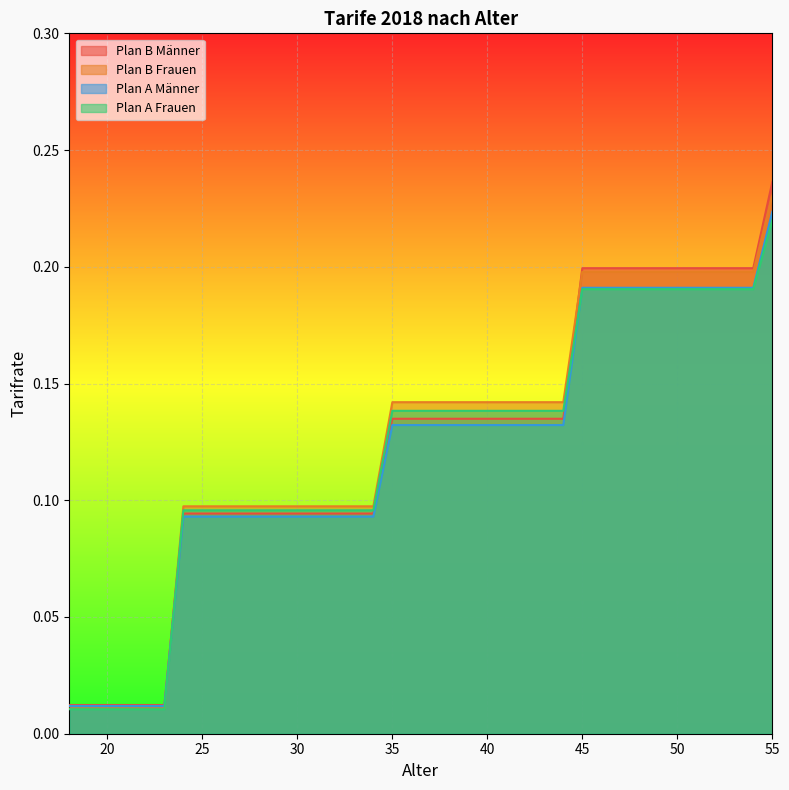

Reading left to right, extract all data points from this chart.

Plan B Männer: 18=0.0	19=0.0	20=0.0	21=0.0	22=0.0	23=0.0	24=0.1	25=0.1	26=0.1	27=0.1	28=0.1	29=0.1	30=0.1	31=0.1	32=0.1	33=0.1	34=0.1	35=0.1	36=0.1	37=0.1	38=0.1	39=0.1	40=0.1	41=0.1	42=0.1	43=0.1	44=0.1	45=0.2	46=0.2	47=0.2	48=0.2	49=0.2	50=0.2	51=0.2	52=0.2	53=0.2	54=0.2	55=0.2
Plan B Frauen: 18=0.0	19=0.0	20=0.0	21=0.0	22=0.0	23=0.0	24=0.1	25=0.1	26=0.1	27=0.1	28=0.1	29=0.1	30=0.1	31=0.1	32=0.1	33=0.1	34=0.1	35=0.1	36=0.1	37=0.1	38=0.1	39=0.1	40=0.1	41=0.1	42=0.1	43=0.1	44=0.1	45=0.2	46=0.2	47=0.2	48=0.2	49=0.2	50=0.2	51=0.2	52=0.2	53=0.2	54=0.2	55=0.2
Plan A Männer: 18=0.0	19=0.0	20=0.0	21=0.0	22=0.0	23=0.0	24=0.1	25=0.1	26=0.1	27=0.1	28=0.1	29=0.1	30=0.1	31=0.1	32=0.1	33=0.1	34=0.1	35=0.1	36=0.1	37=0.1	38=0.1	39=0.1	40=0.1	41=0.1	42=0.1	43=0.1	44=0.1	45=0.2	46=0.2	47=0.2	48=0.2	49=0.2	50=0.2	51=0.2	52=0.2	53=0.2	54=0.2	55=0.2
Plan A Frauen: 18=0.0	19=0.0	20=0.0	21=0.0	22=0.0	23=0.0	24=0.1	25=0.1	26=0.1	27=0.1	28=0.1	29=0.1	30=0.1	31=0.1	32=0.1	33=0.1	34=0.1	35=0.1	36=0.1	37=0.1	38=0.1	39=0.1	40=0.1	41=0.1	42=0.1	43=0.1	44=0.1	45=0.2	46=0.2	47=0.2	48=0.2	49=0.2	50=0.2	51=0.2	52=0.2	53=0.2	54=0.2	55=0.2